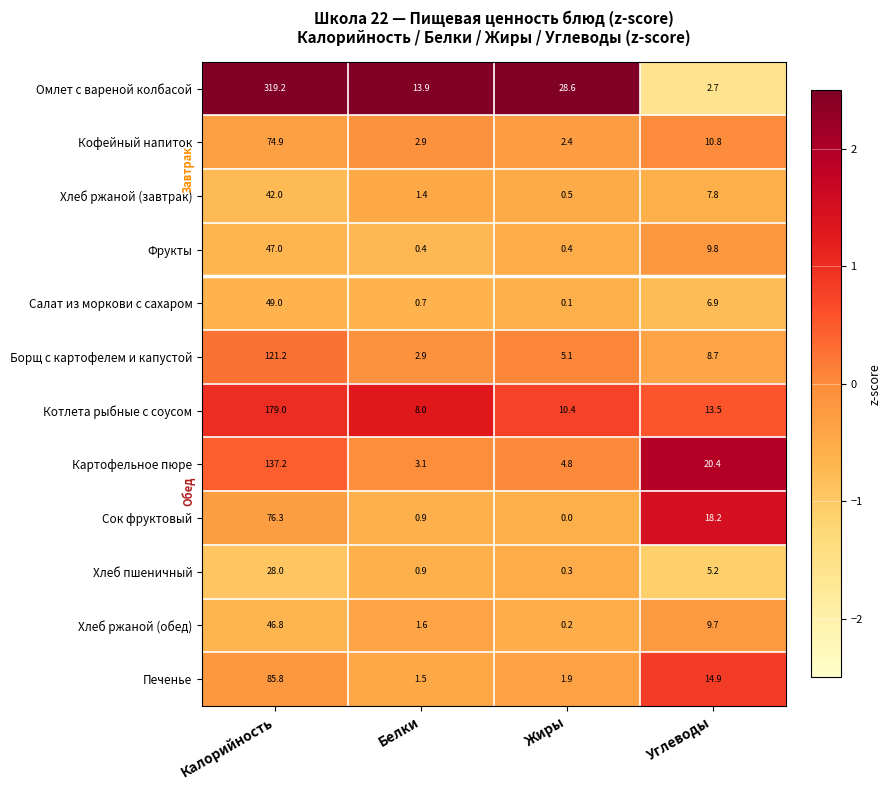

What is the sum of the Котлета рыбные с соусом values at Белки and Жиры?

18.4